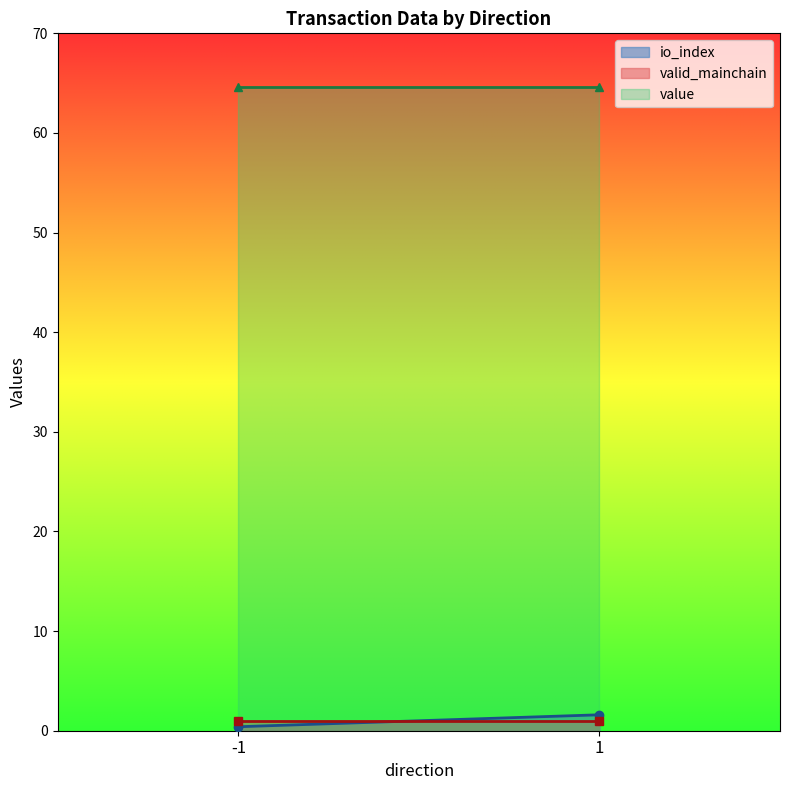

What is the highest value of the valid_mainchain series?

1.0